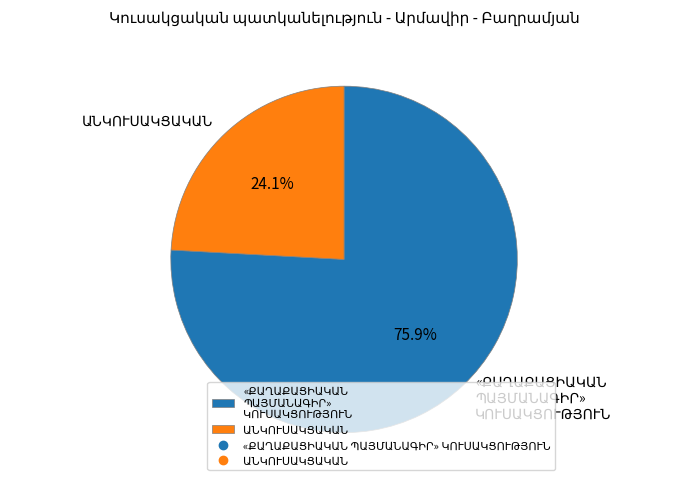

Is there a majority slice in this chart?

Yes